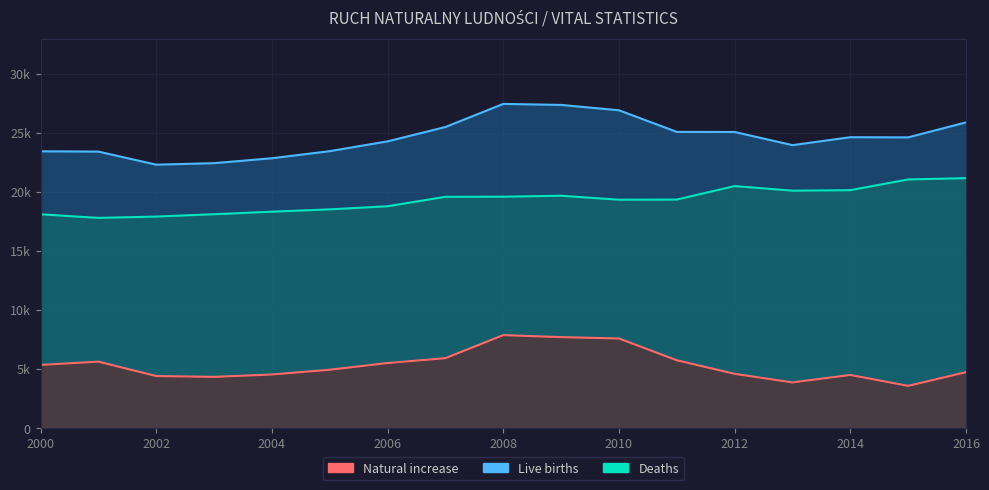

Reading right to left, list all the values displayed in this chart.

Live births: 25865	24596	24610	23938	25052	25059	26890	27343	27430	25474	24259	23430	22829	22413	22284	23391	23418
Deaths: 21145	21035	20126	20084	20473	19332	19319	19656	19574	19566	18766	18502	18306	18090	17893	17780	18083
Natural increase: 4720	3561	4484	3854	4579	5727	7571	7687	7856	5908	5493	4928	4523	4323	4391	5611	5335